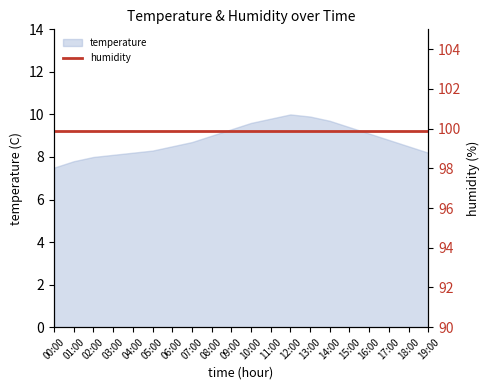

Approximately how many times larger is the value at 16:00 compared to 13:00?

0.9